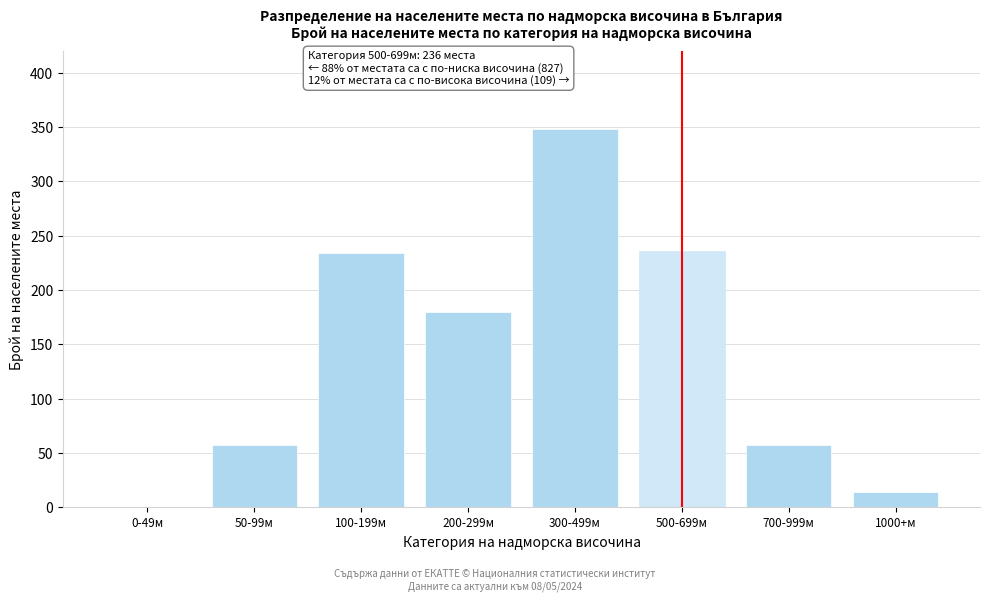

Reading left to right, extract all data points from this chart.

0-49м=0	50-99м=57	100-199м=234	200-299м=180	300-499м=348	500-699м=236	700-999м=57	1000+м=14